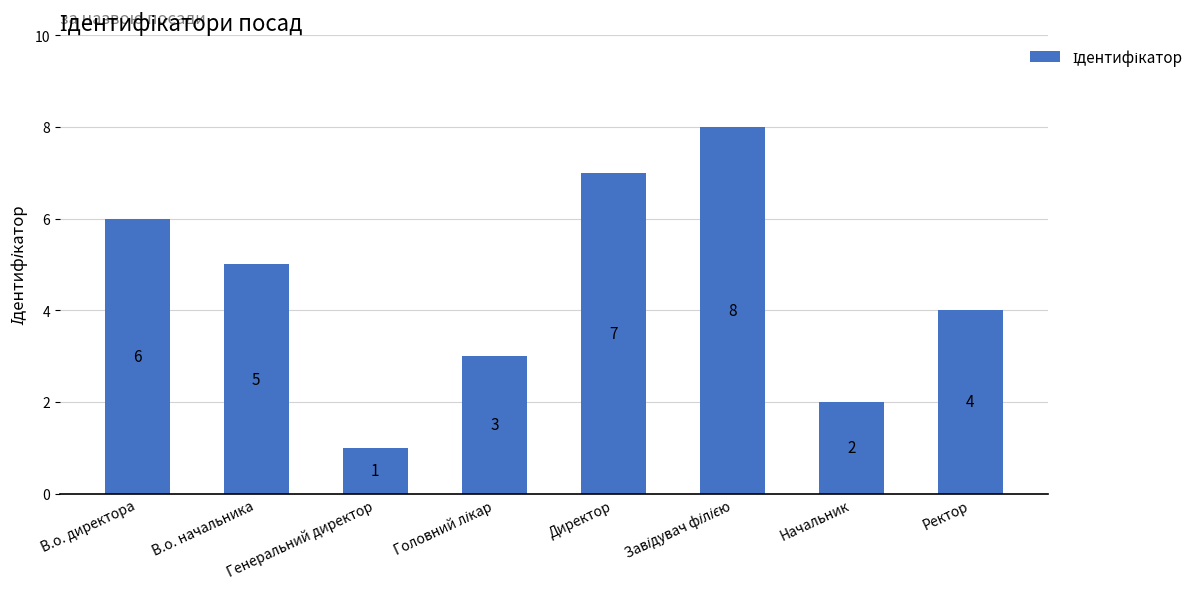

What is the difference between the maximum and minimum values?

7